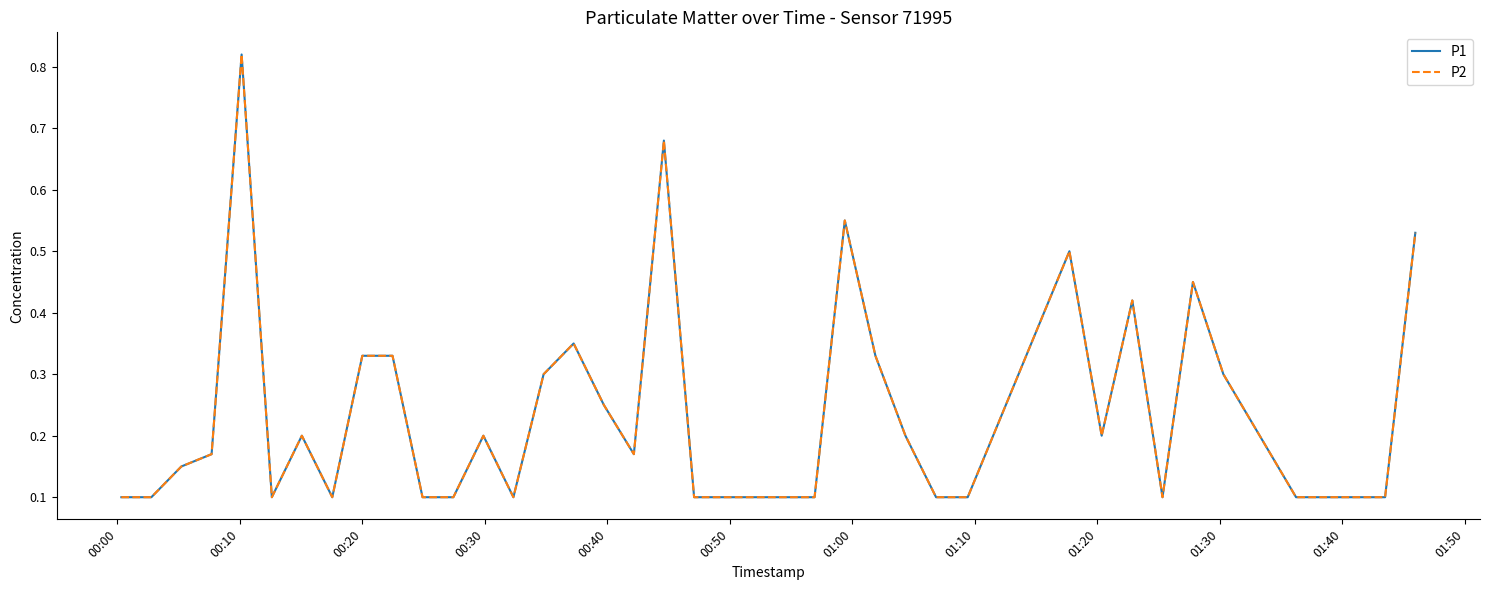

Is this an area chart (filled region under the line)?

No